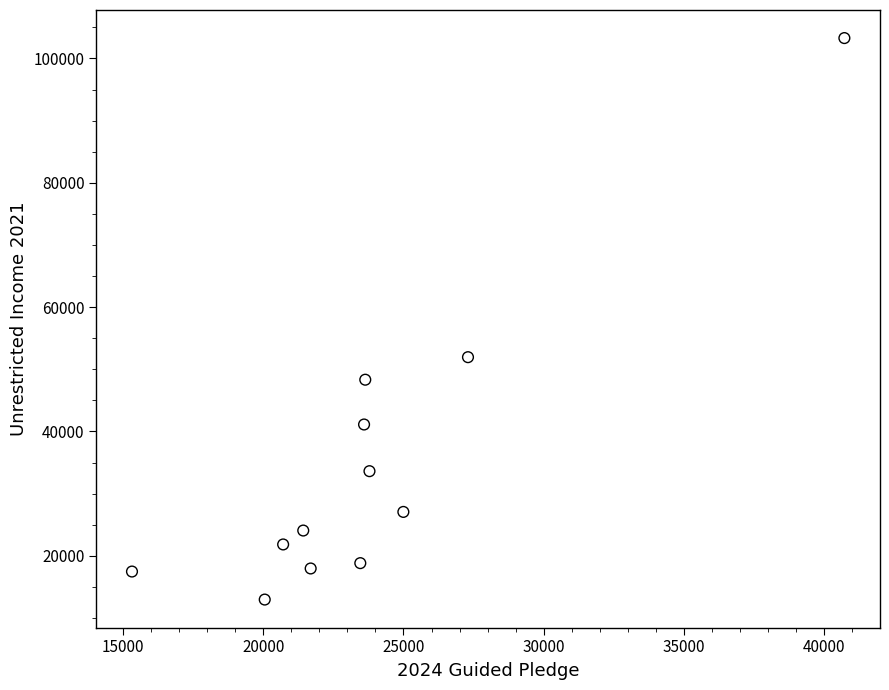

What Y value in the scatter plot is closest to 58120?

51951